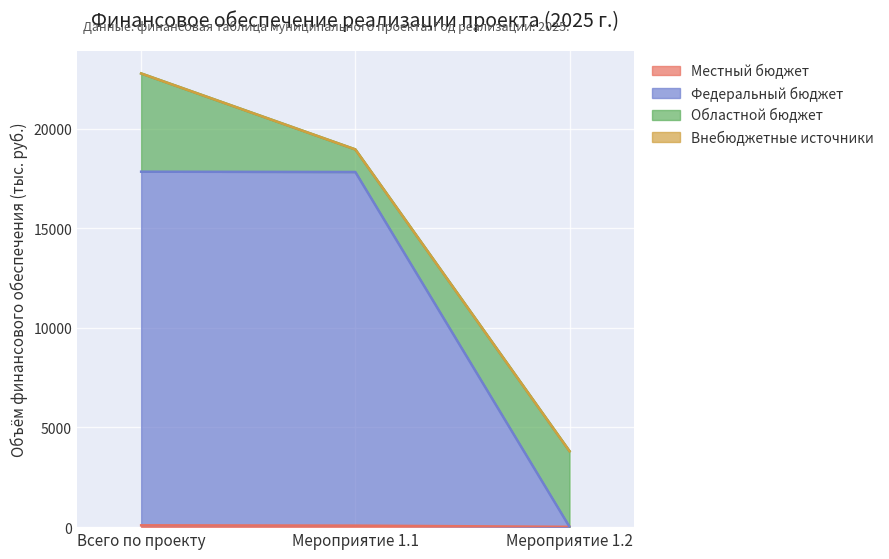

How many values in the Федеральный бюджет series exceed 17821?

2